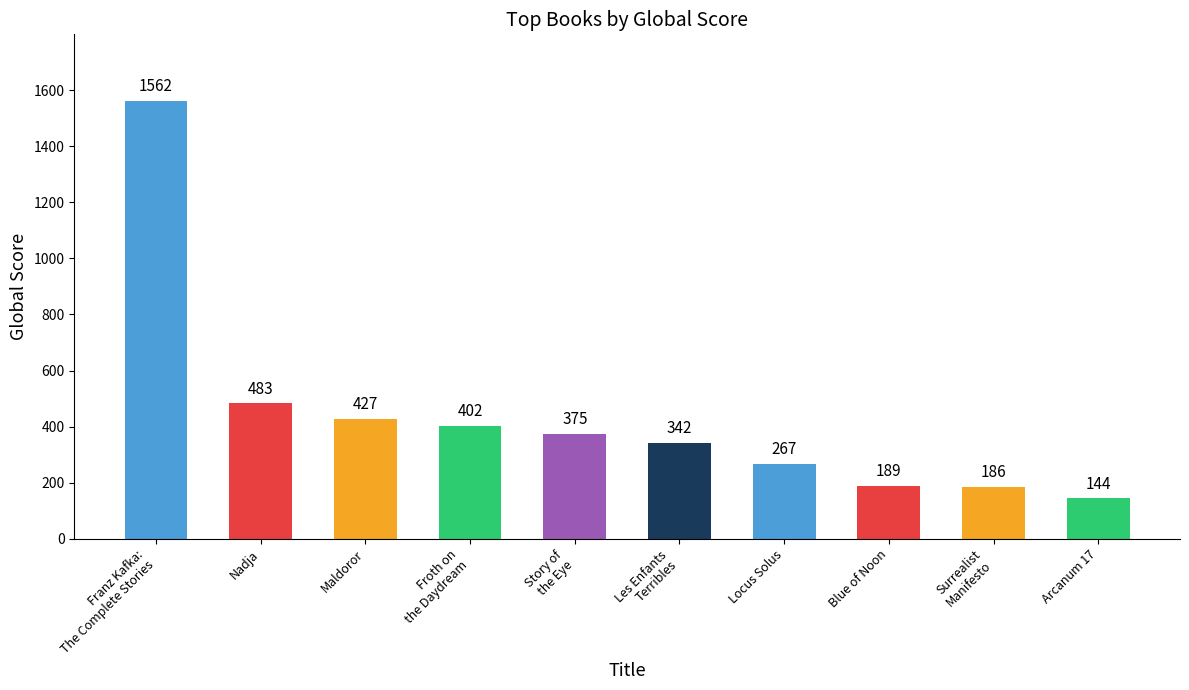

Rank the categories by value from lowest to highest.

Arcanum 17, Surrealist
Manifesto, Blue of Noon, Locus Solus, Les Enfants
Terribles, Story of
the Eye, Froth on
the Daydream, Maldoror, Nadja, Franz Kafka:
The Complete Stories